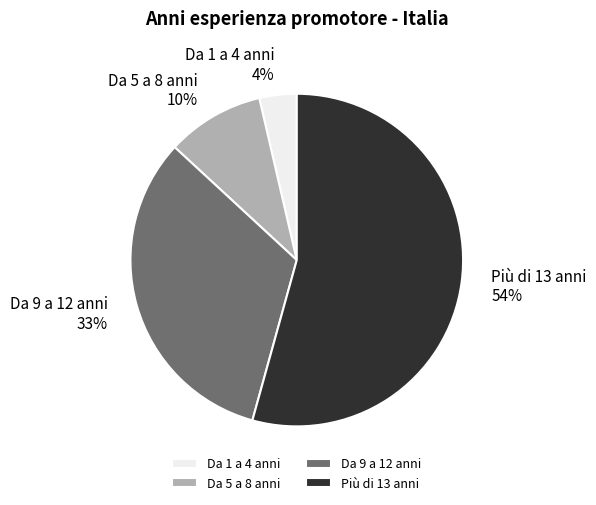

Between Da 5 a 8 anni and Più di 13 anni, which is larger?

Più di 13 anni